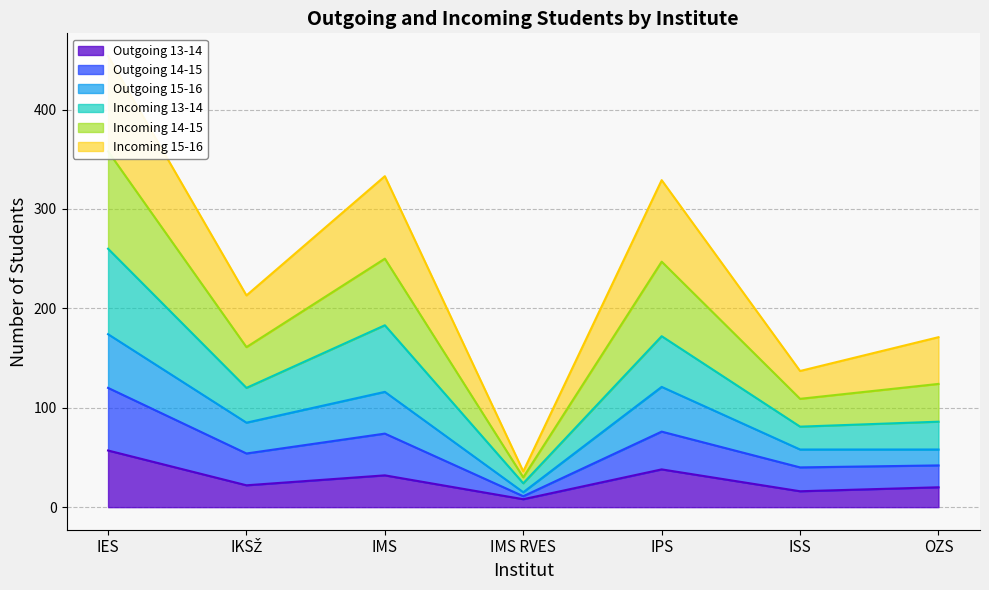

How many interior local valleys does the Outgoing 15-16 series have?

2